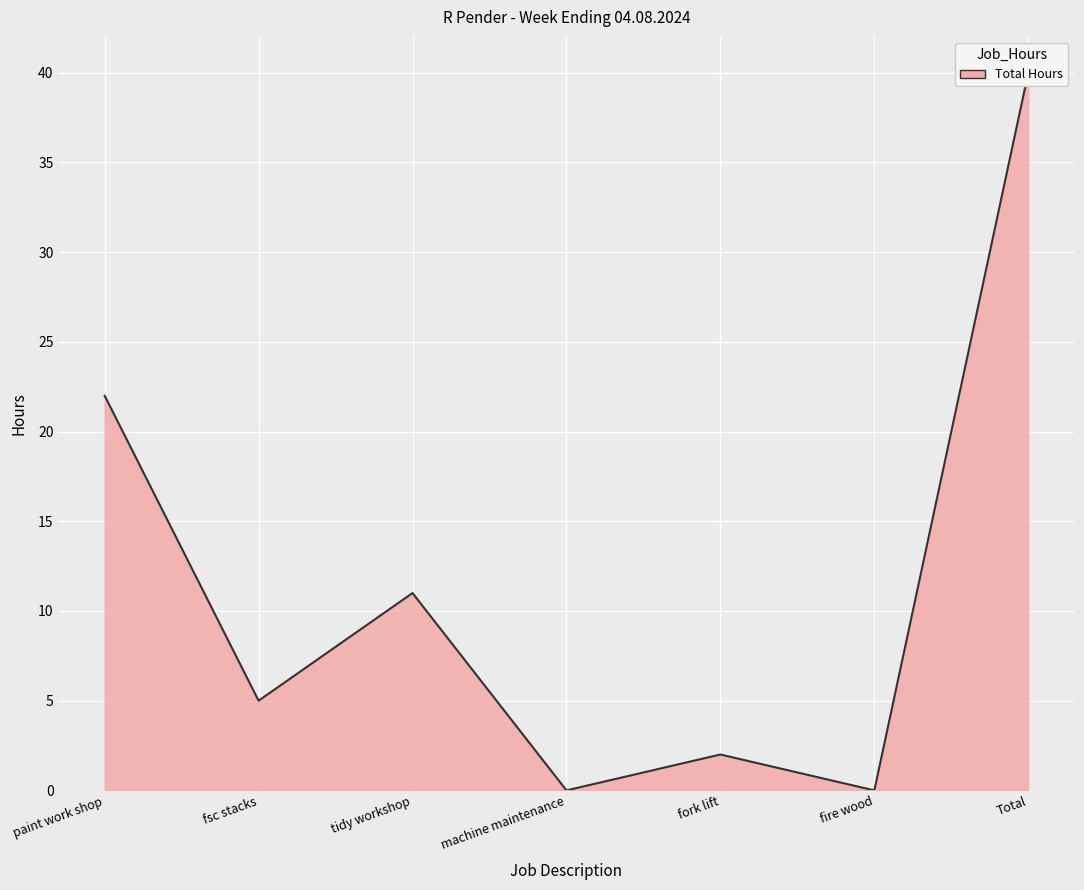

Between fire wood and machine maintenance, which is larger?

fire wood